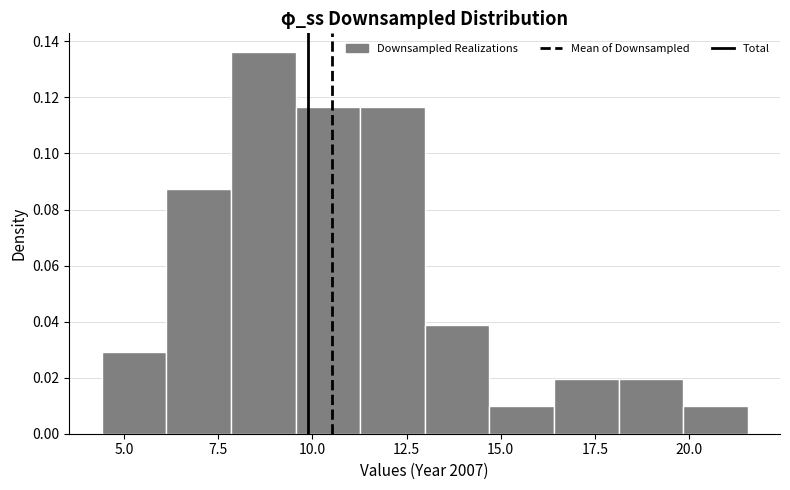

Around what value on the x-axis is the tallest bar? Give the approximate position of its centre, as read against the axis.

8.5